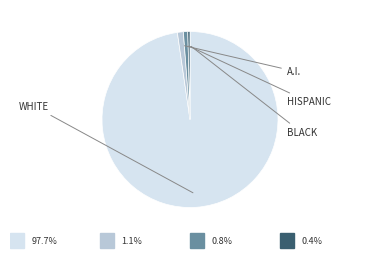

Is there any slice that represents more than half of the pie?

Yes